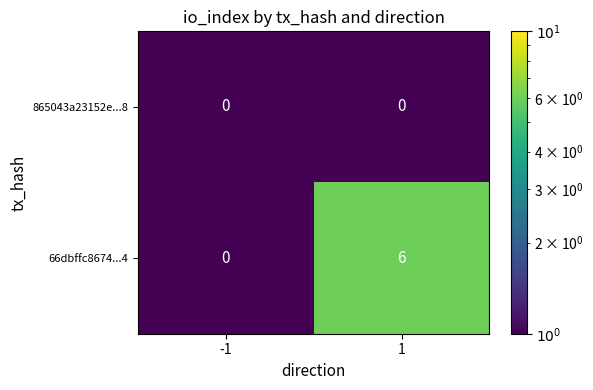

How many positive values does the 66dbffc8674...4 series have?

1